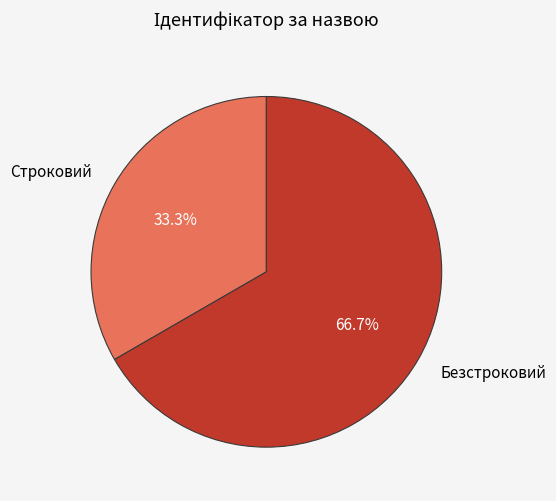

To the nearest percent, what is the difference between the Безстроковий and Строковий slice percentages?

33%